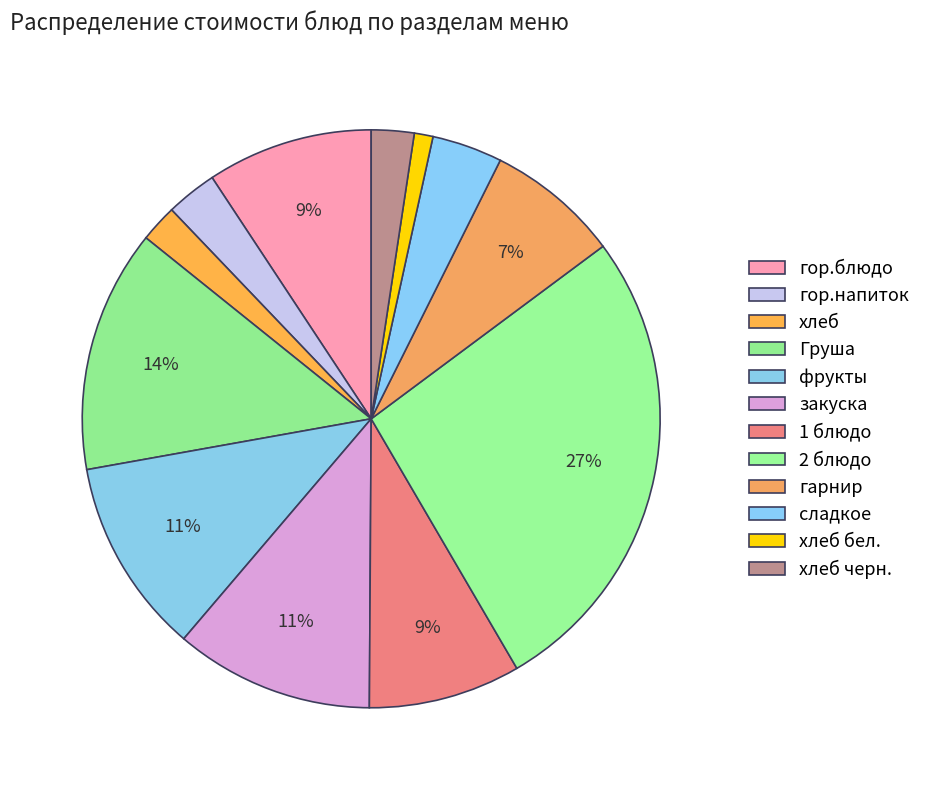

Between сладкое and гор.напиток, which is larger?

сладкое